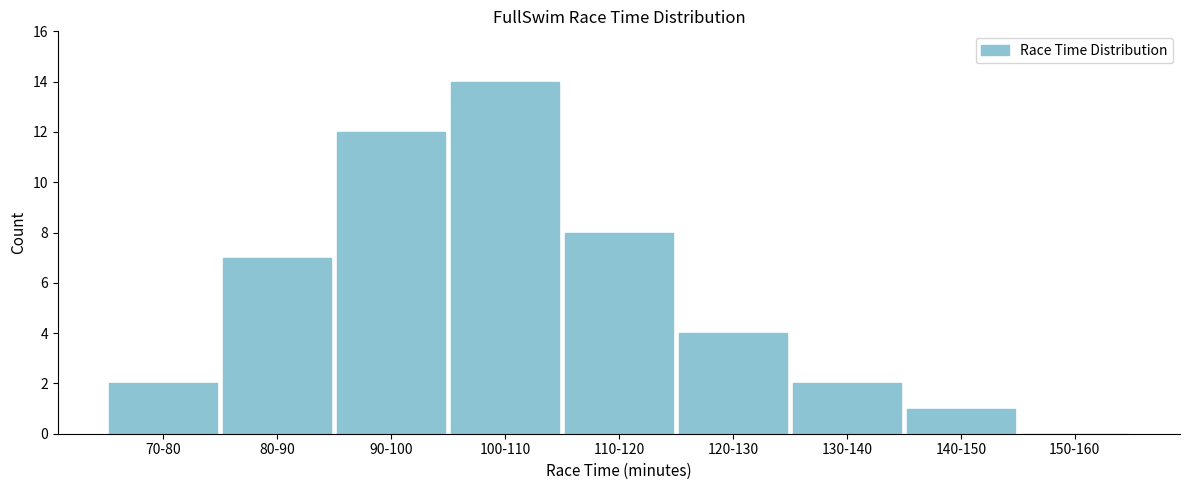

Reading left to right, what are all the values shown in this chart?

70-80=2	80-90=7	90-100=12	100-110=14	110-120=8	120-130=4	130-140=2	140-150=1	150-160=0